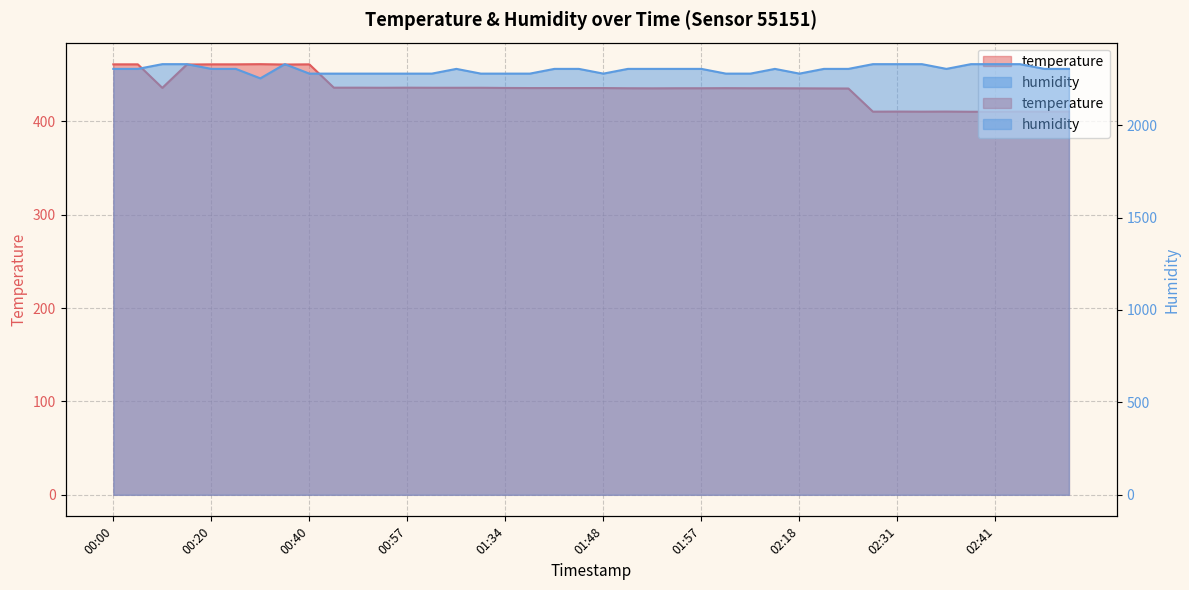

List the labels in order of humidity value, smallest first.

00:28, 00:40, 00:46, 00:52, 00:55, 00:57, 01:00, 01:05, 01:34, 01:37, 01:48, 02:00, 02:06, 02:18, 00:00, 00:06, 00:20, 00:22, 01:02, 01:39, 01:42, 01:50, 01:53, 01:55, 01:57, 02:12, 02:20, 02:23, 02:36, 02:53, 02:59, 00:12, 00:18, 00:34, 02:29, 02:31, 02:34, 02:39, 02:41, 02:47